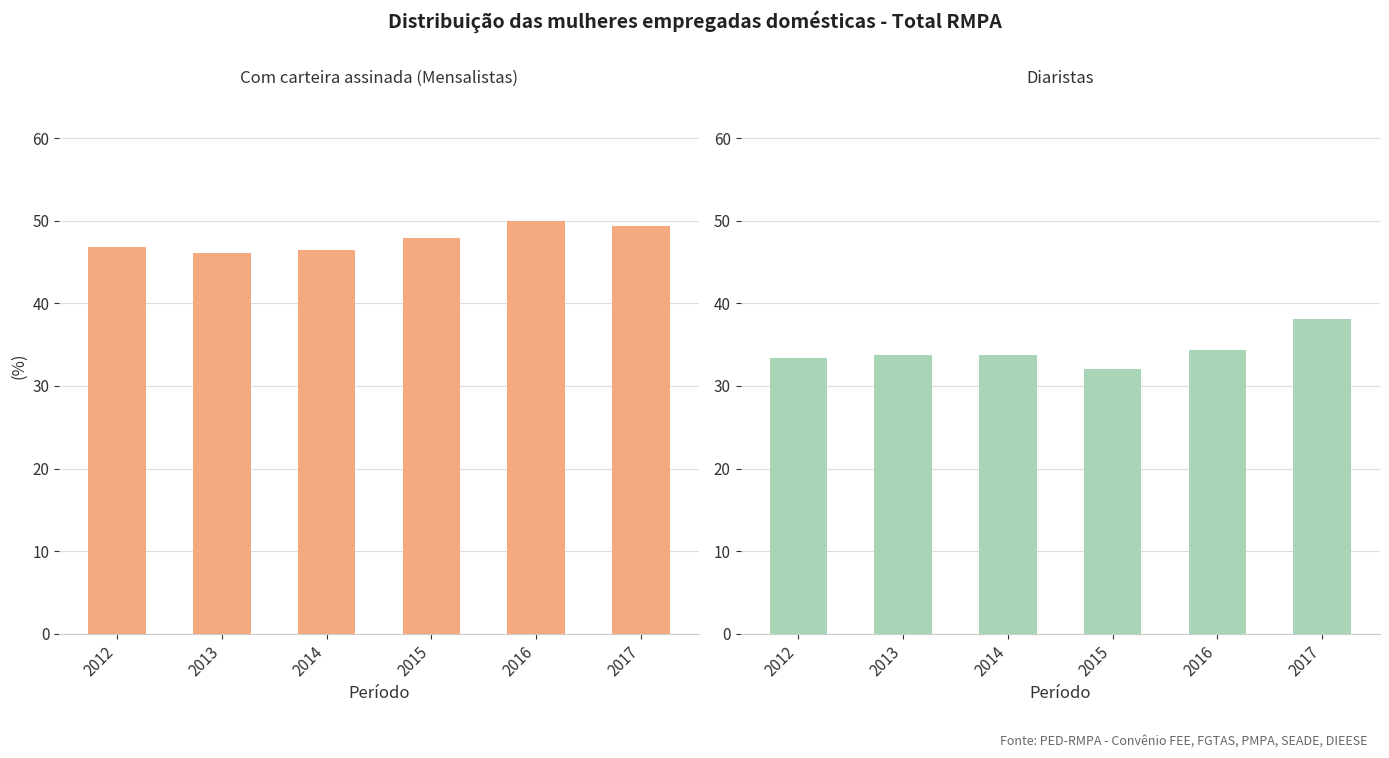

Read the Com carteira assinada (Mensalistas) value at 2014.

46.4